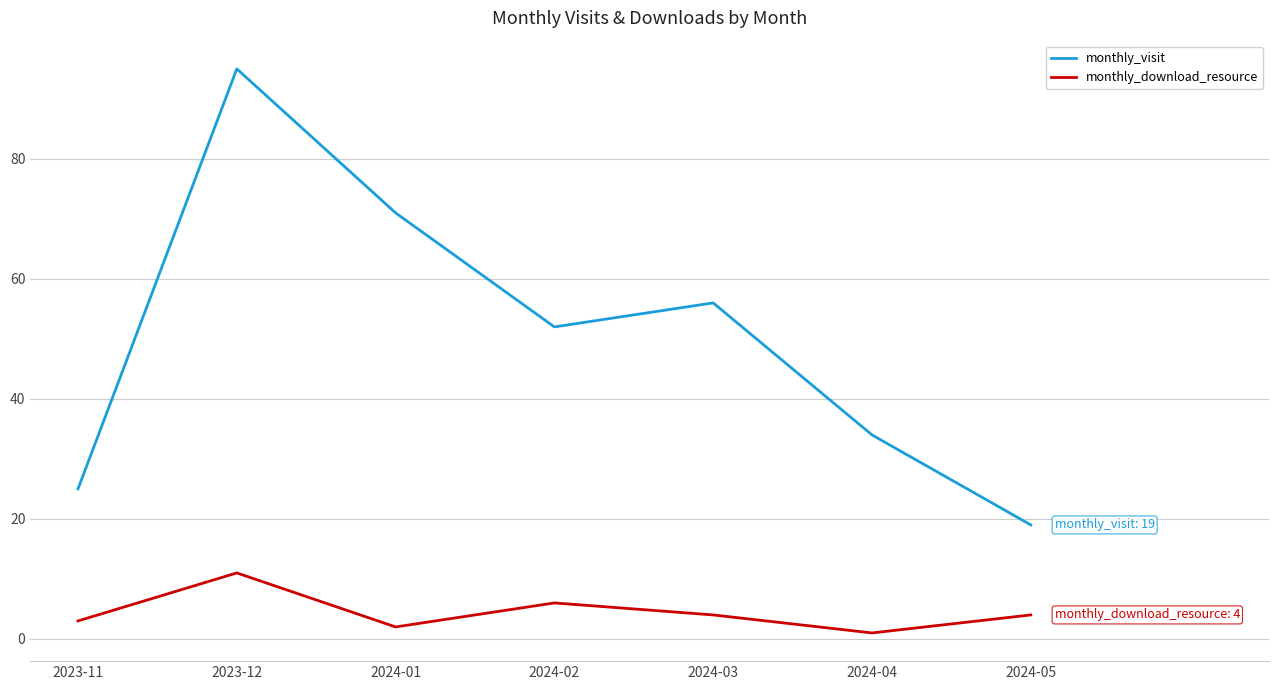

Which category has the lowest value in the monthly_visit series?

2024-05